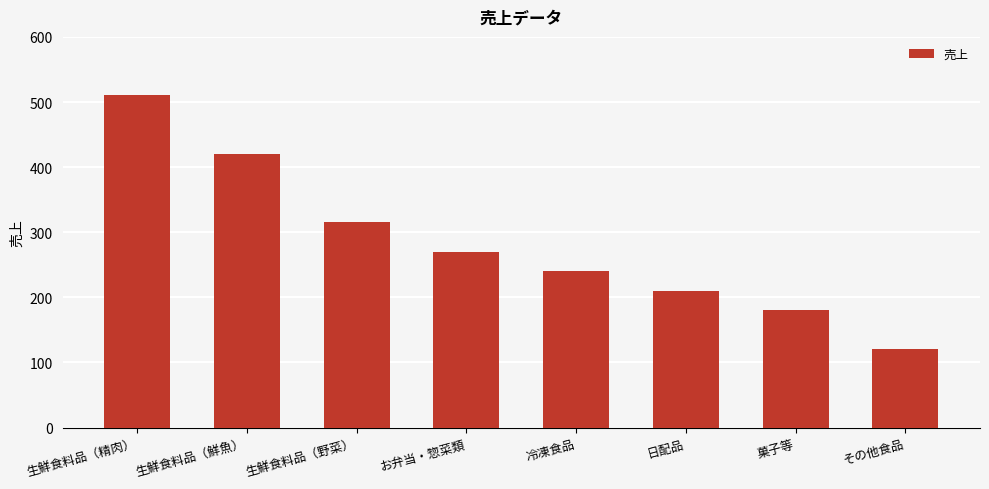

Rank the categories by value from lowest to highest.

その他食品, 菓子等, 日配品, 冷凍食品, お弁当・惣菜類, 生鮮食料品（野菜）, 生鮮食料品（鮮魚）, 生鮮食料品（精肉）